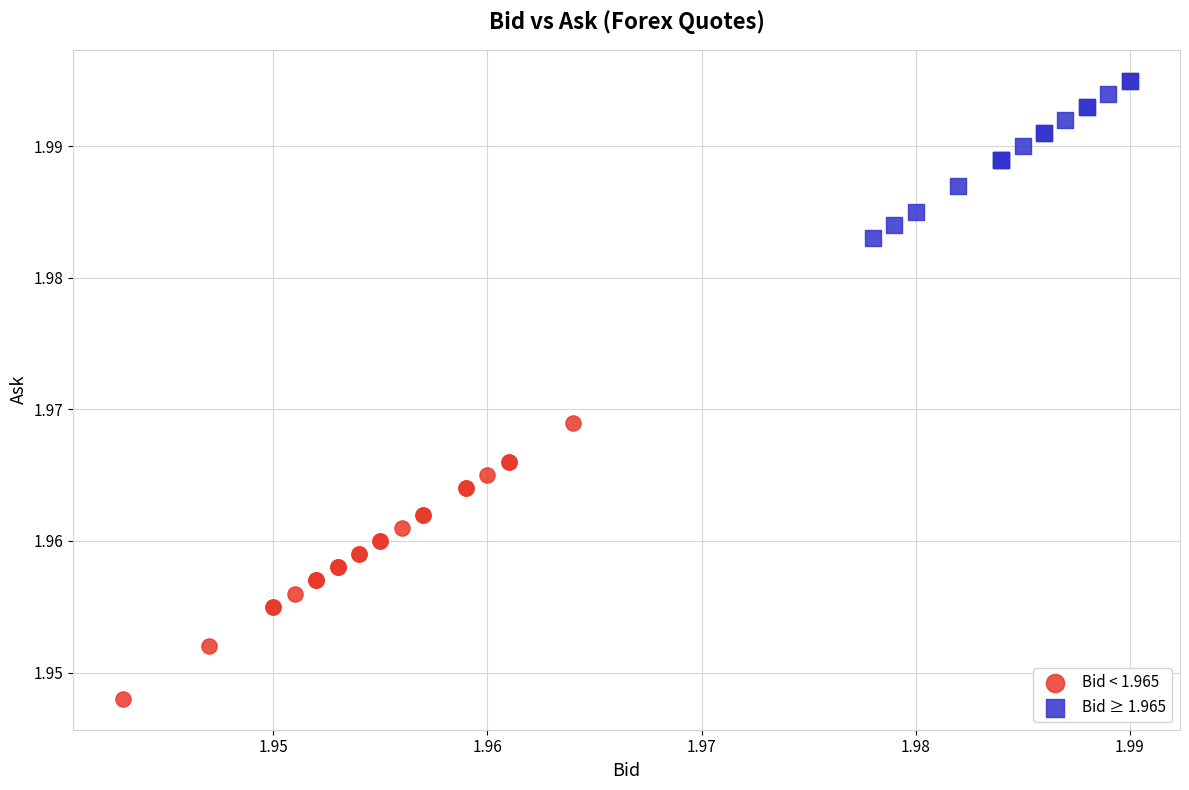

Which series has the widest spread of Y values?

Bid < 1.965